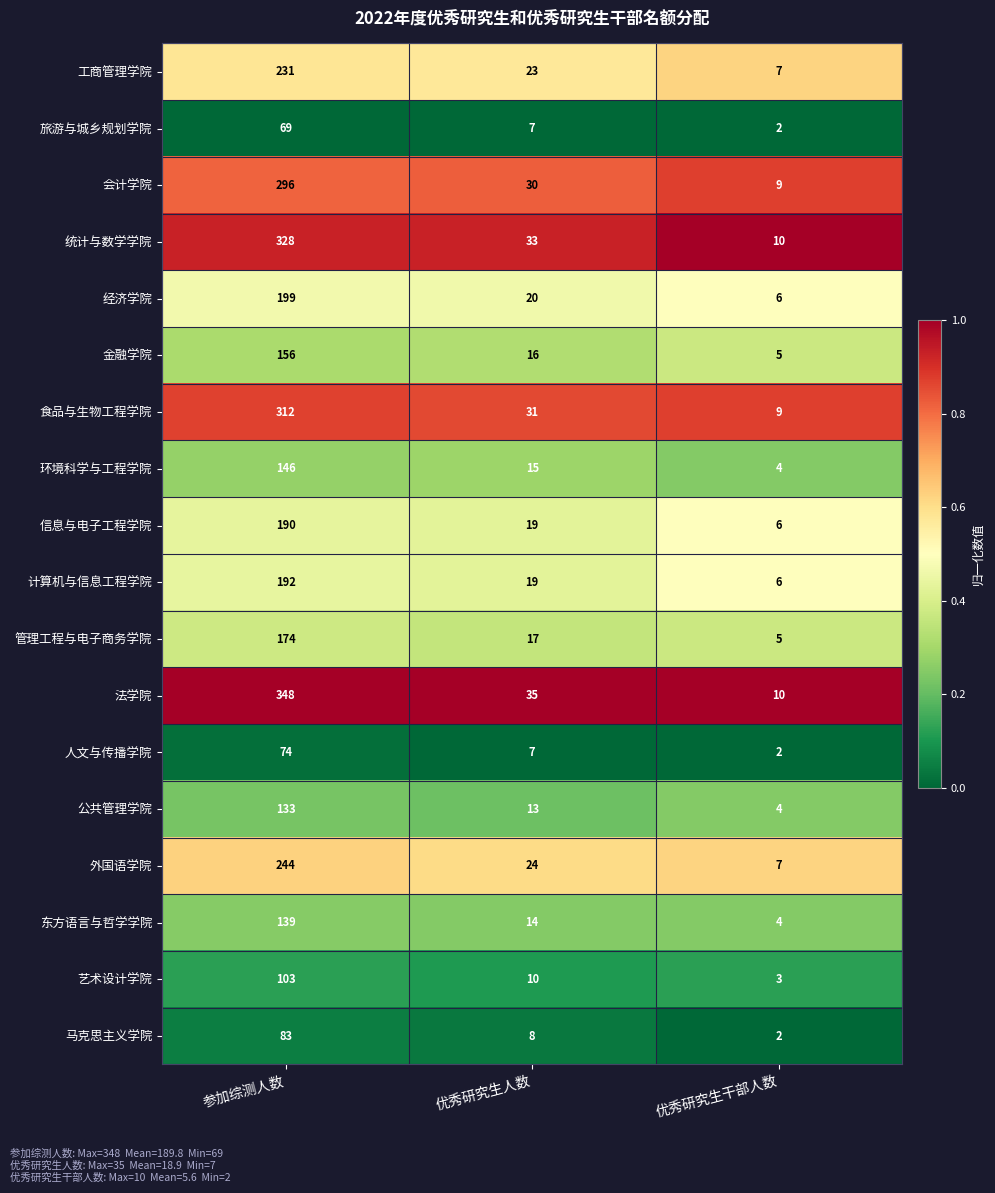

Is it true that 旅游与城乡规划学院 equals 123 at 参加综测人数?

False